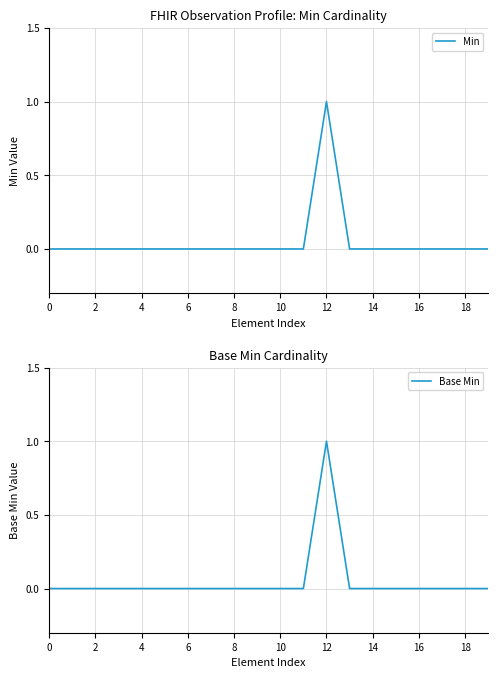

True or false: Min and Base Min cross at least once.

False